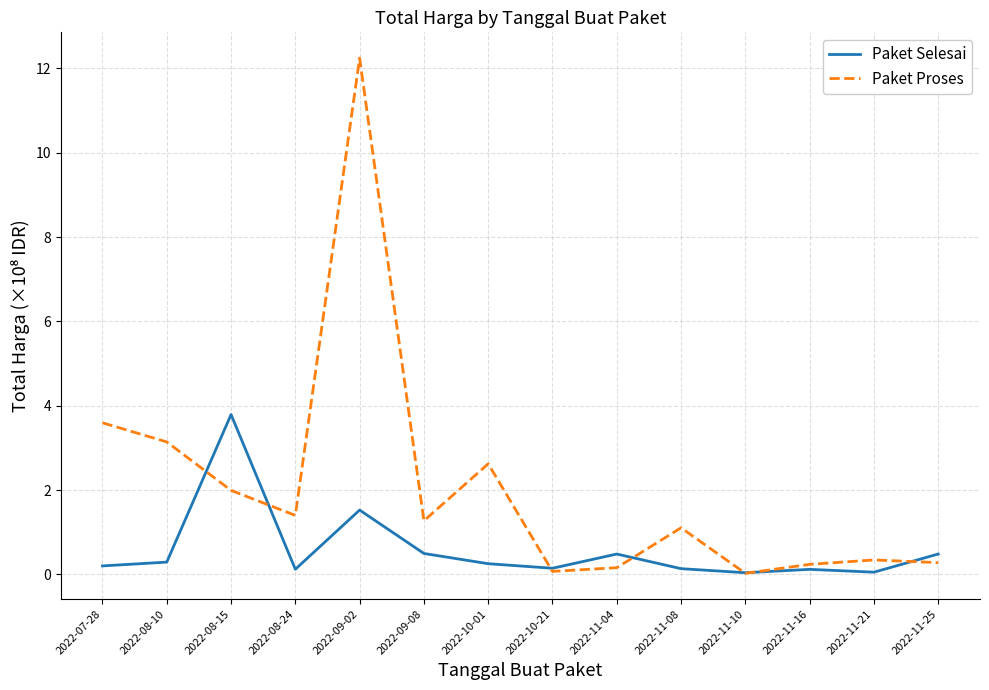

What position from the left is 2022-11-10?

11